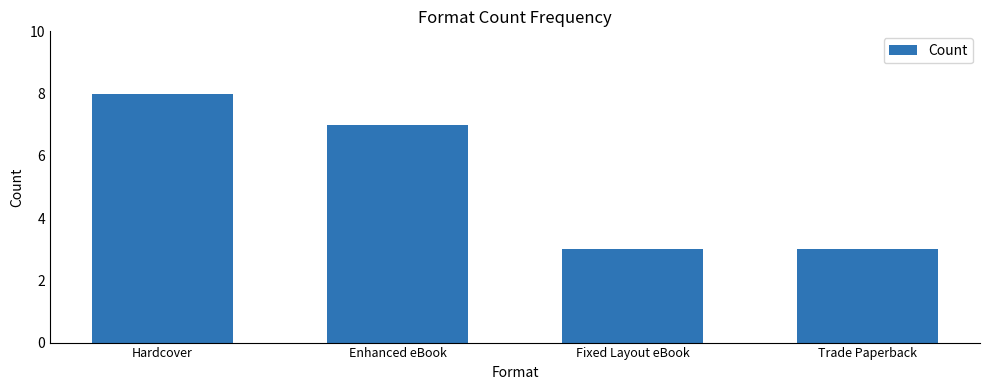

What is the difference between the maximum and second lowest values?

5